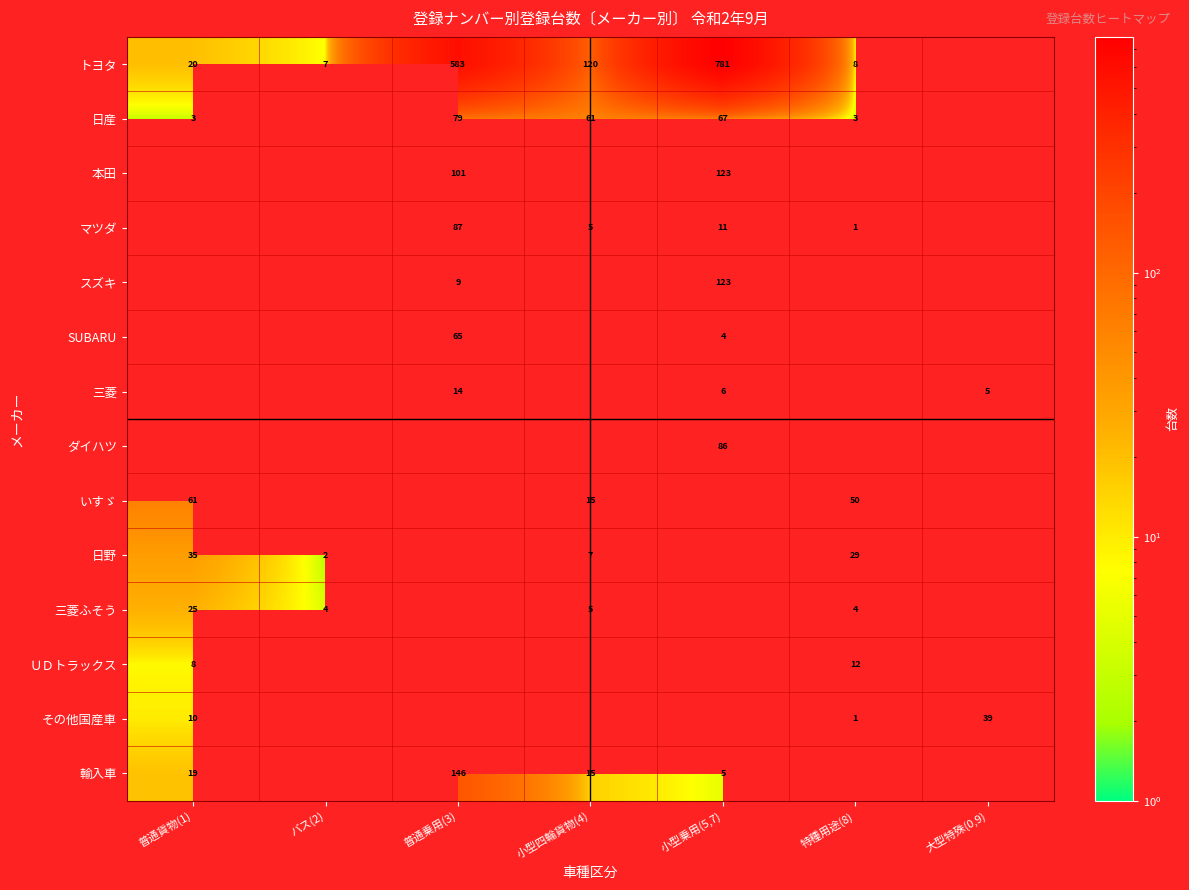

Is it true that 日野 equals 39.1 at 特種用途(8)?

False